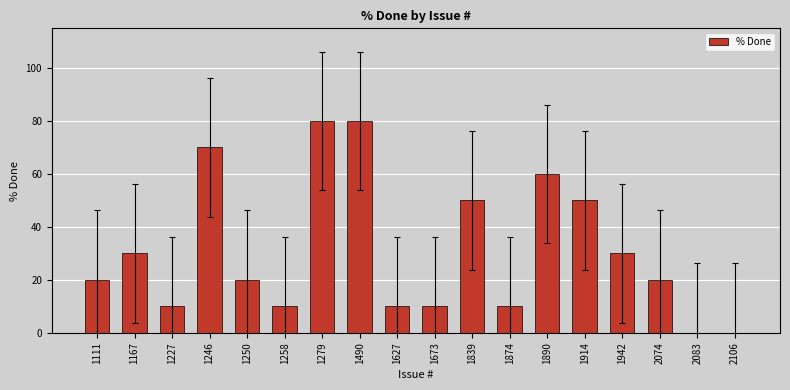

Reading left to right, extract all data points from this chart.

20	30	10	70	20	10	80	80	10	10	50	10	60	50	30	20	0	0